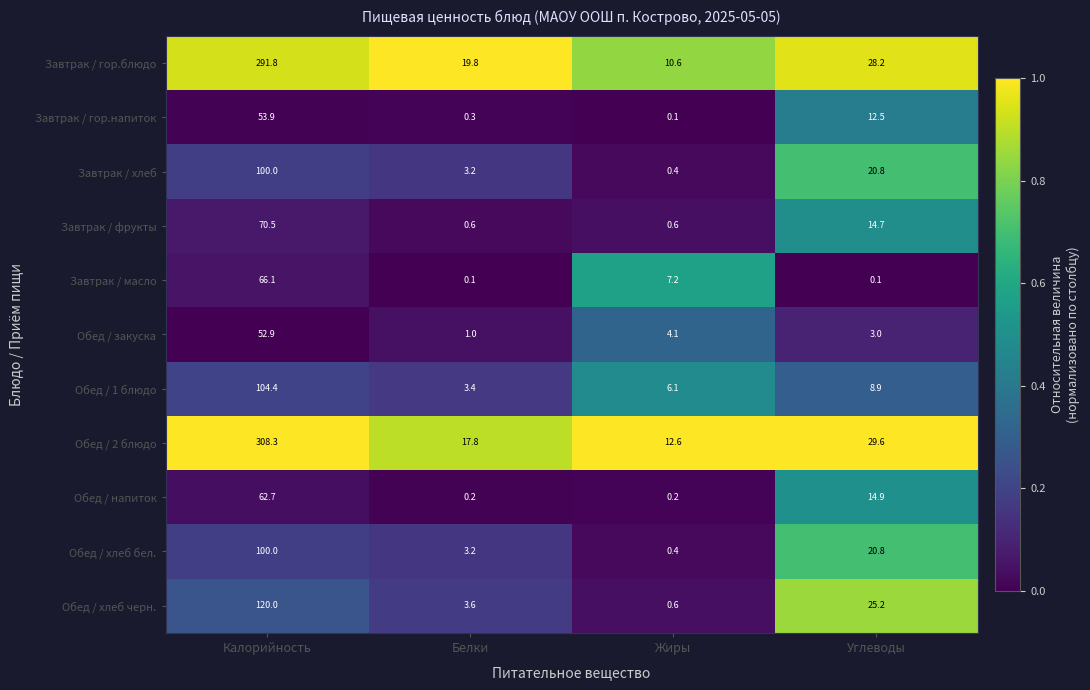

What is the spread (max minus min) of values at Белки?

19.7